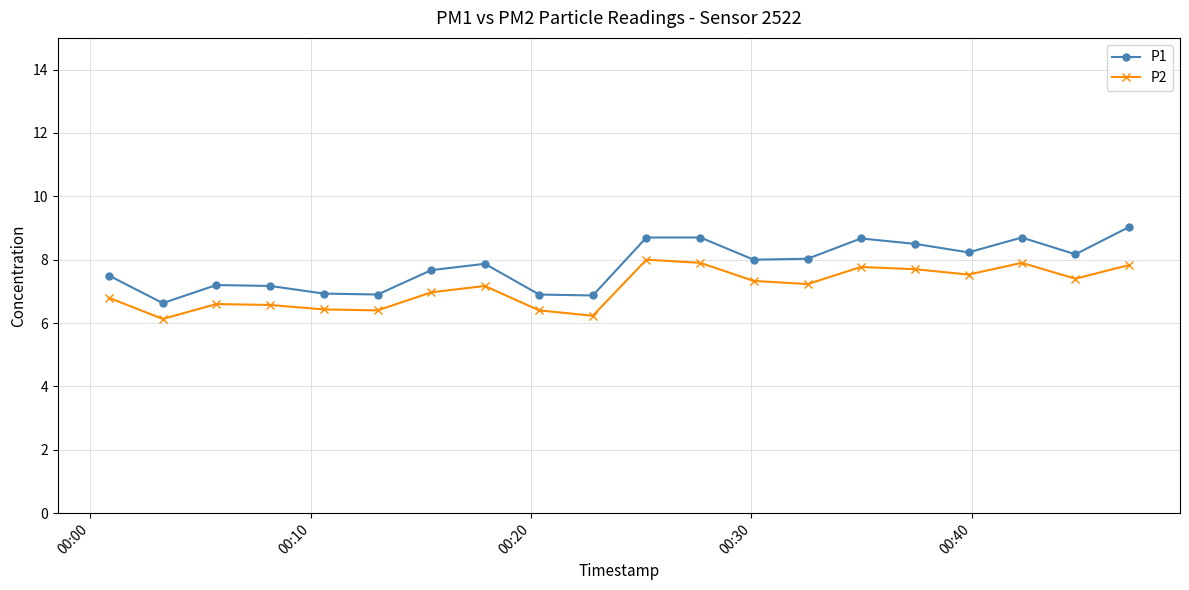

What is the difference between the second highest and minimum values in the P1 series?

2.1